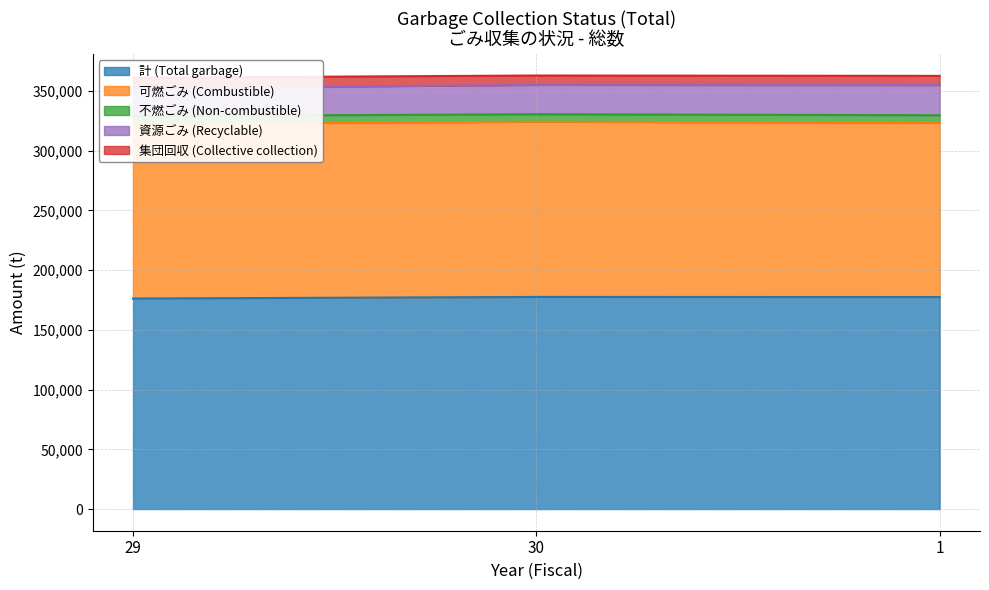

Between 1 and 30, which is larger?

30